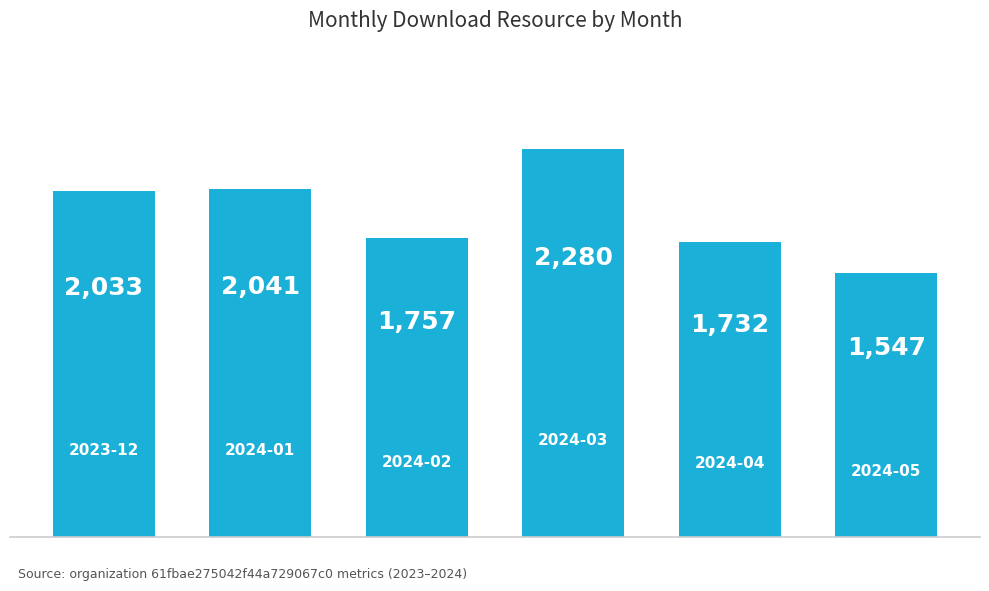

How many values are below 2033?

3